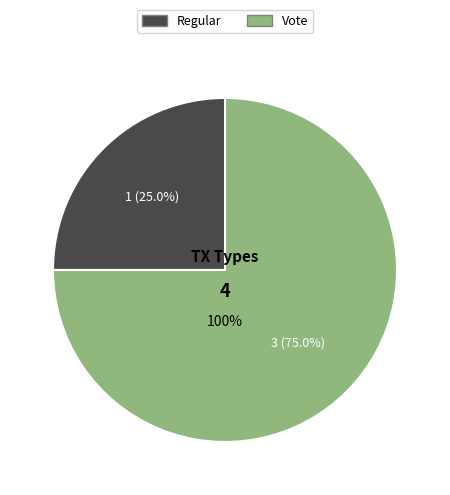

Is the sum of Regular and Vote greater than half?

Yes